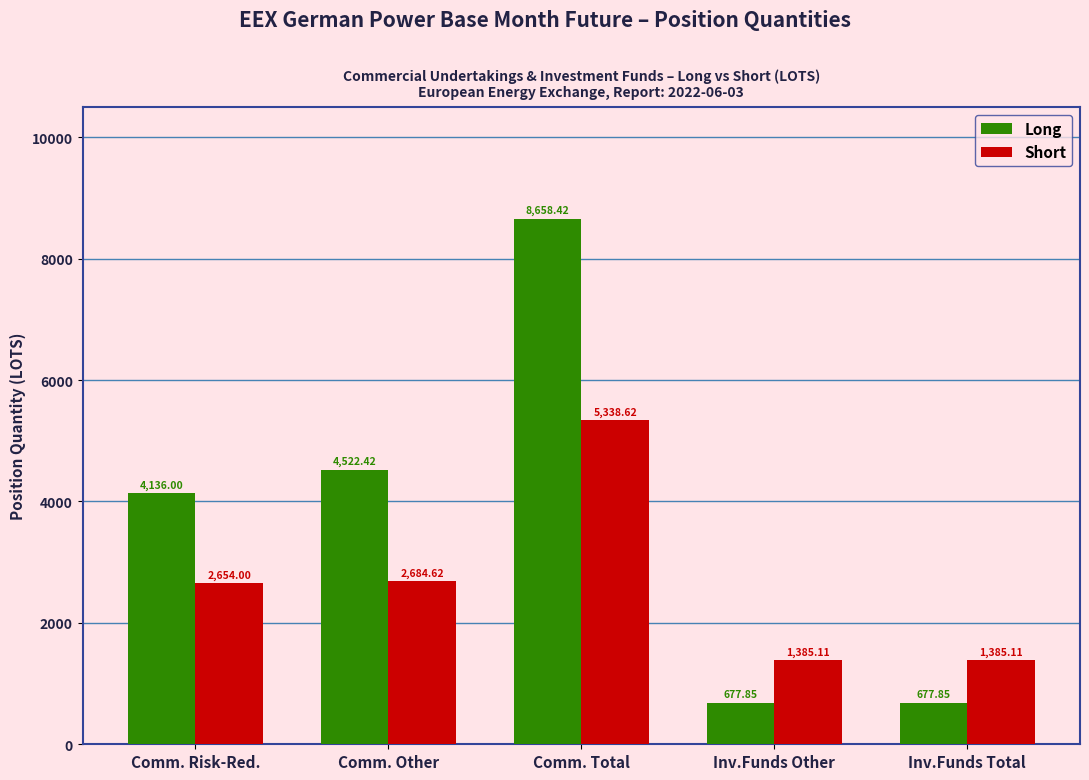

At Inv.Funds Total, list the series in order from smallest to largest.

Long, Short